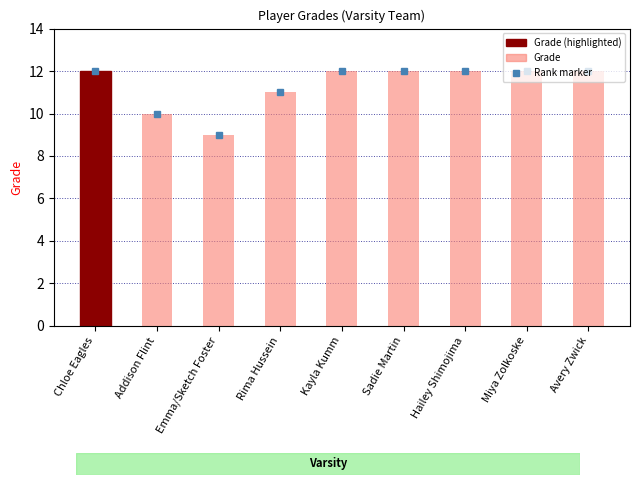

What is the maximum value shown in the chart?

12